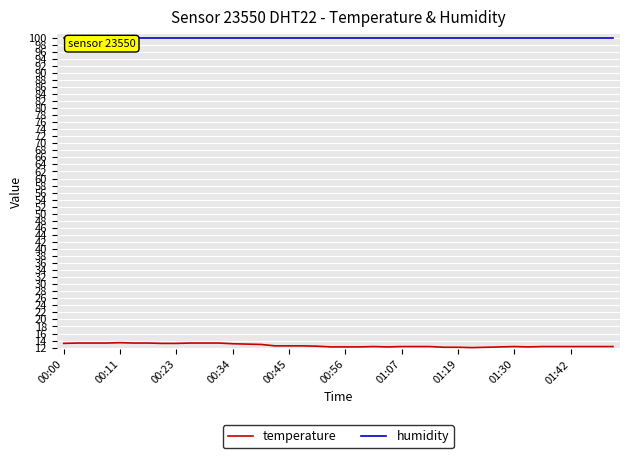

What is the difference between the maximum and second lowest values in the temperature series?

1.3